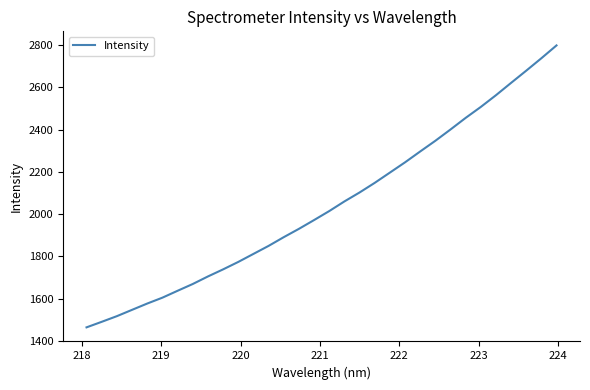

What is the maximum value shown in the chart?

2798.4